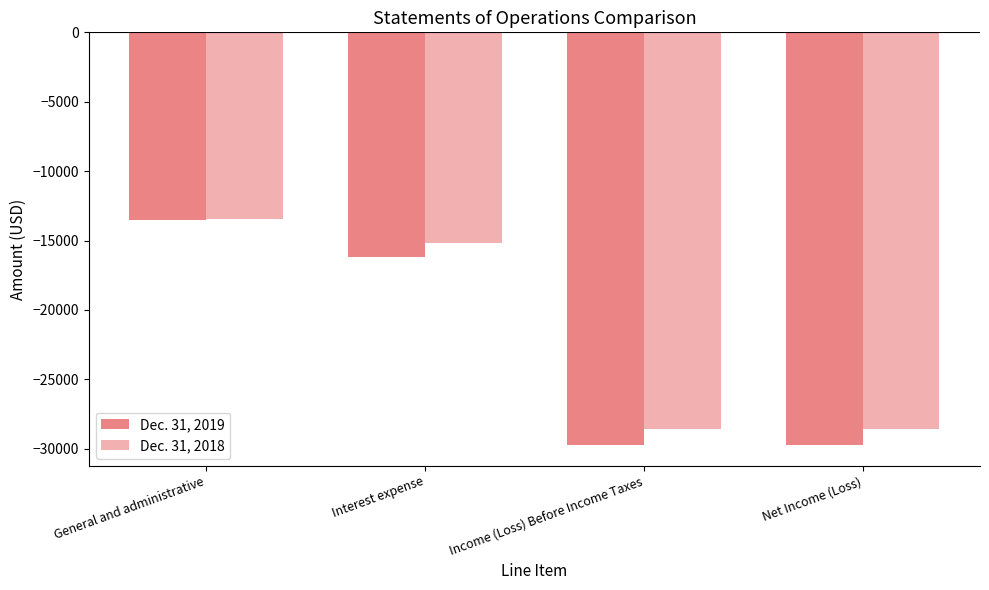

How many bars are there in each group?

2